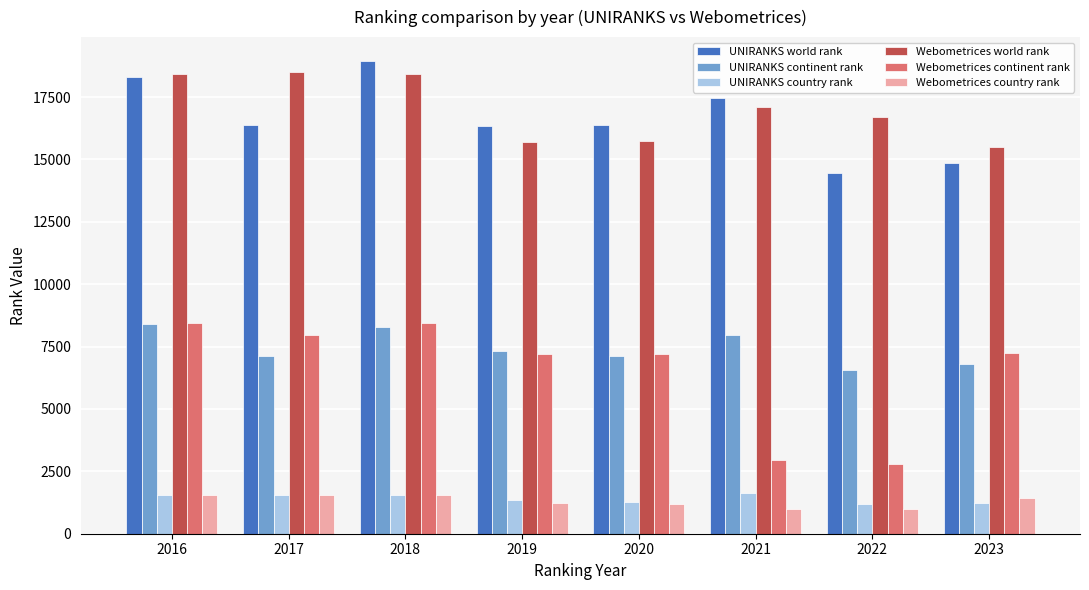

How many values in the UNIRANKS world rank series are below 16387?

4